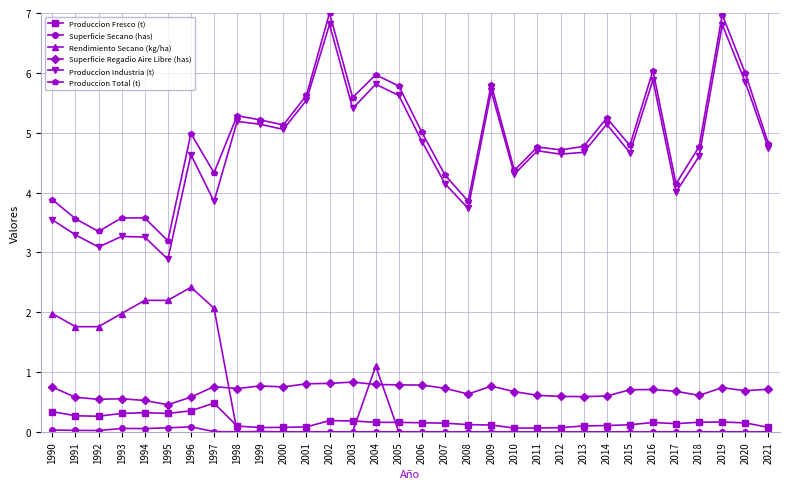

True or false: Produccion Fresco (t) has more than 0 points higher than both neighbors.

True